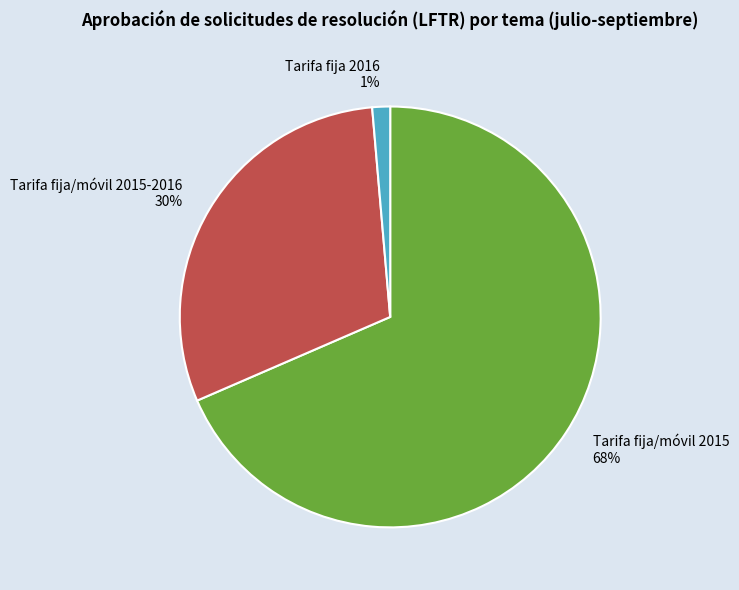

Does any single category account for the majority?

Yes